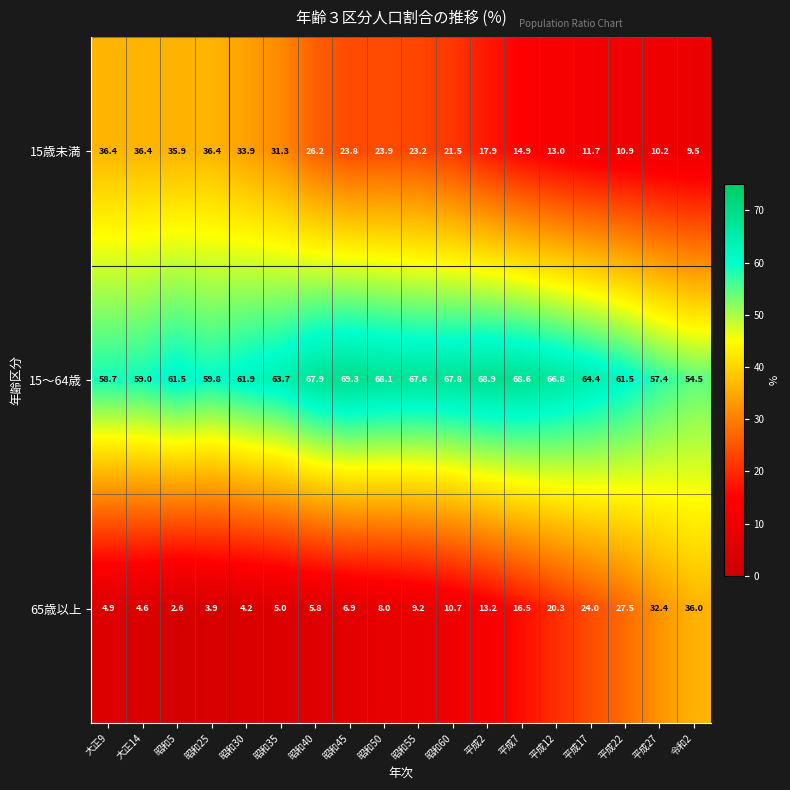

At which label does 15歳未満 first exceed 23?

大正9